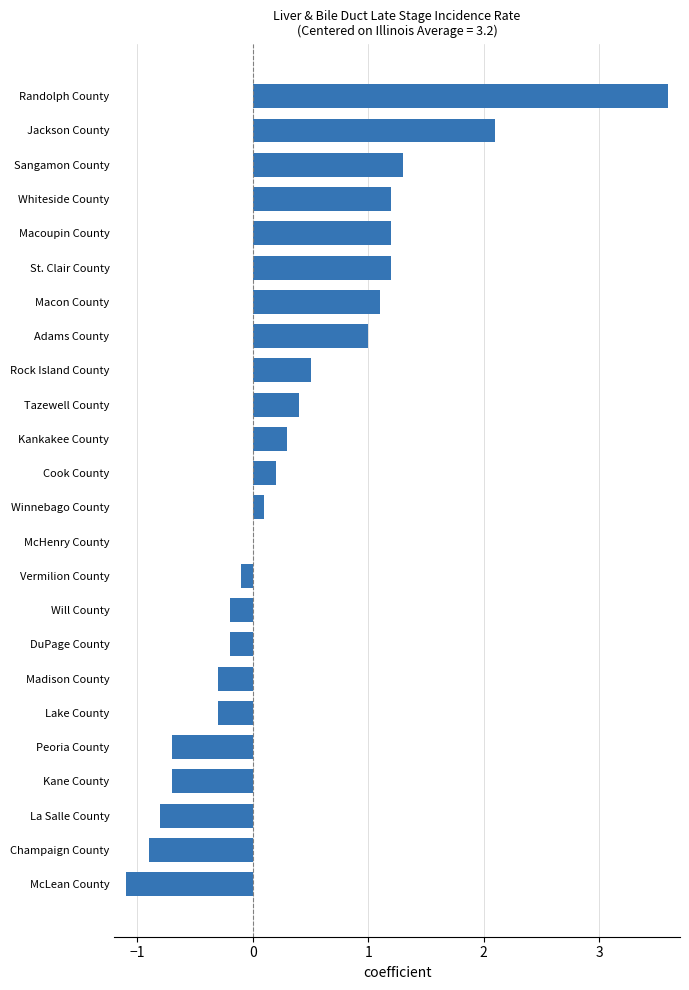

How many categories are shown in the chart?

24